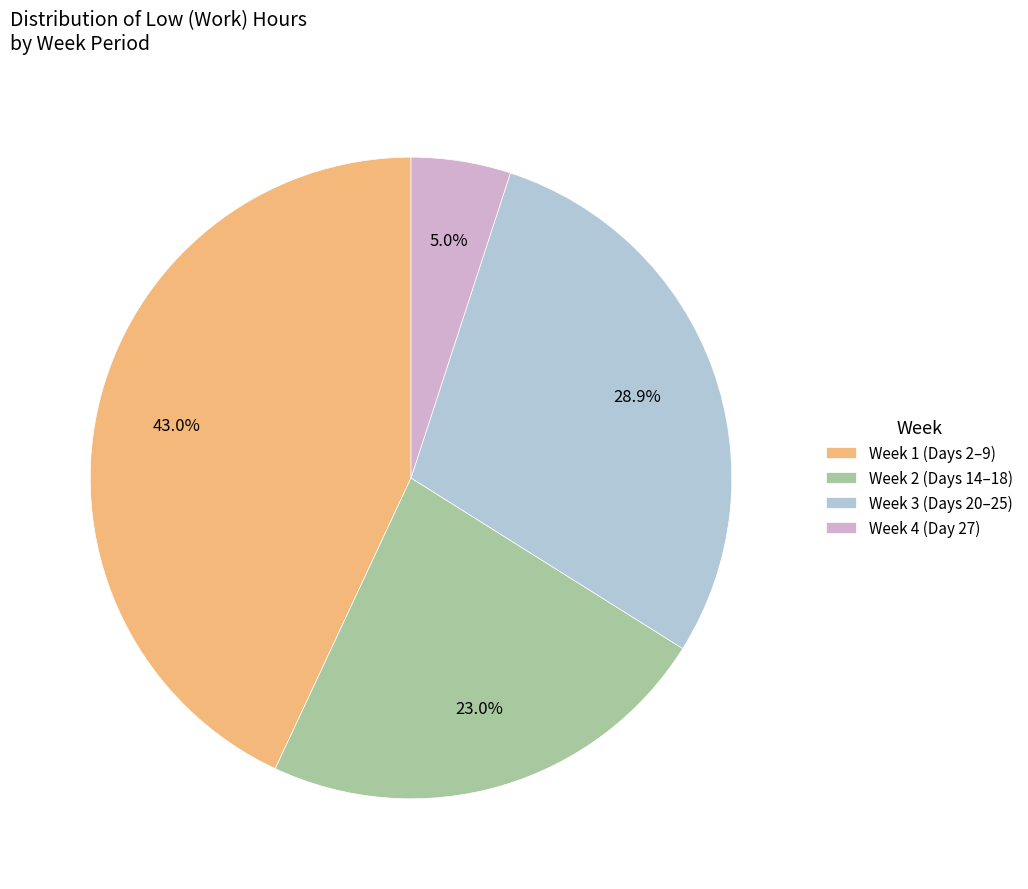

To the nearest percent, what is the difference between the largest and smallest slice percentages?

38%